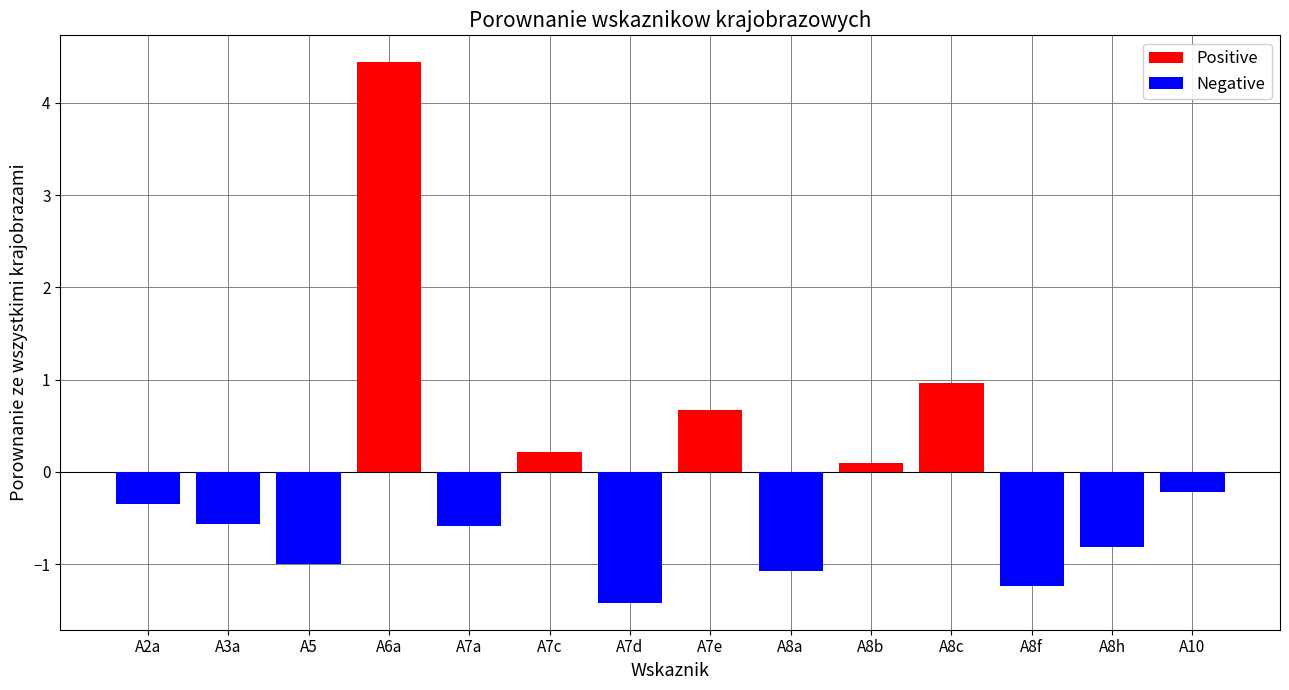

Is it true that Positive equals 0.0 at A8h?

True